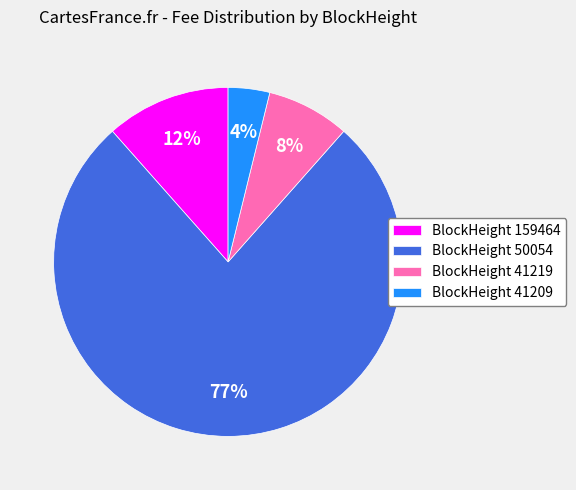

Between BlockHeight 159464 and BlockHeight 50054, which is larger?

BlockHeight 50054